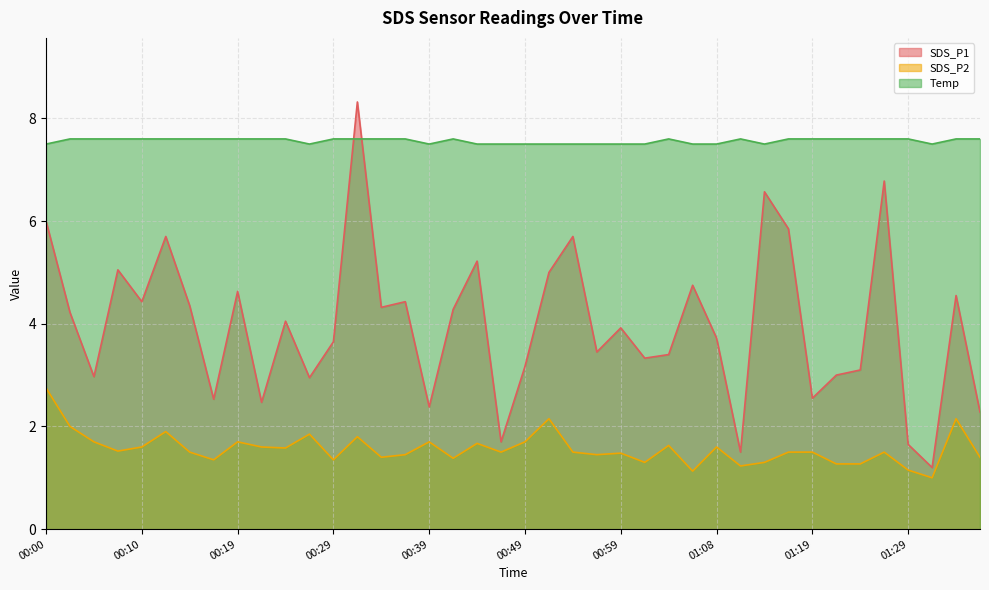

What is the average value of the SDS_P2 series?

1.6